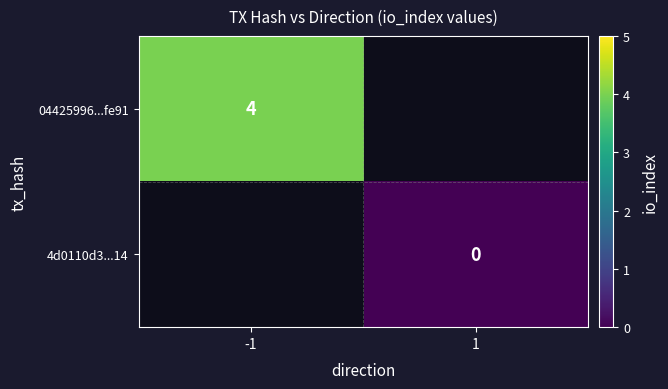

Is the value of 4d0110d3...14 at 1 greater than the value of 04425996...fe91 at -1?

No